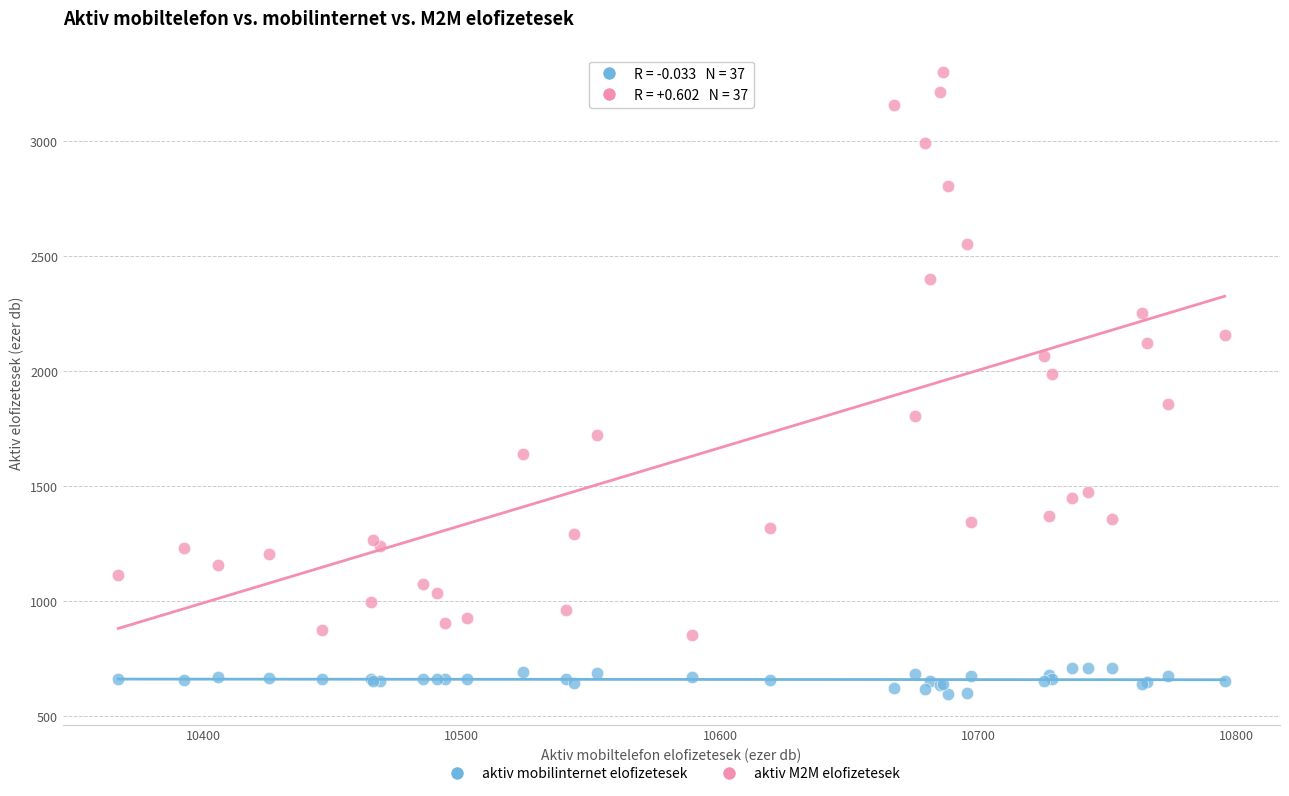

What is the X range (max minus min) for the scatter plot?

428.3